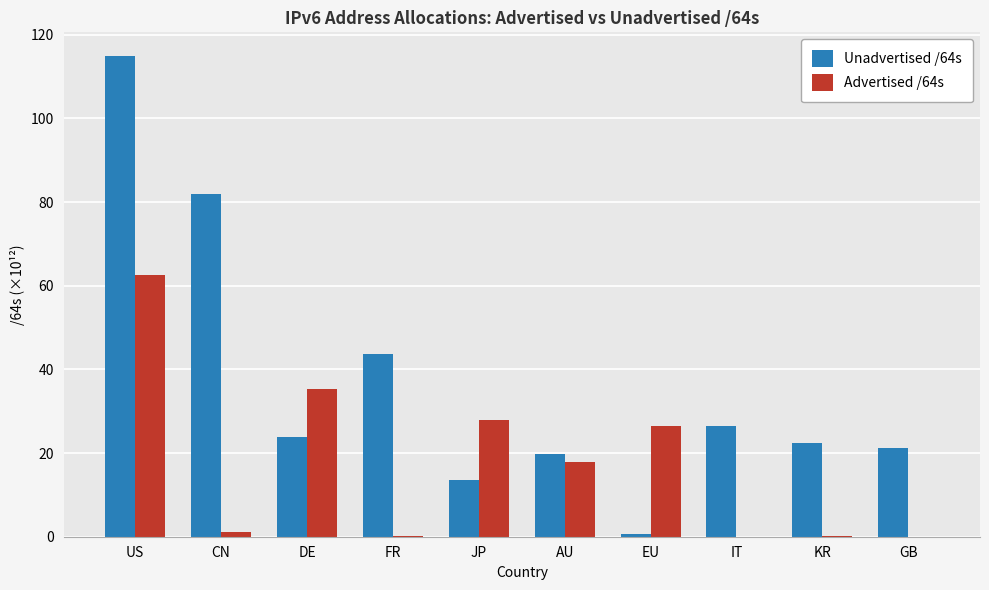

At which category does the chart reach its peak across all series?

US